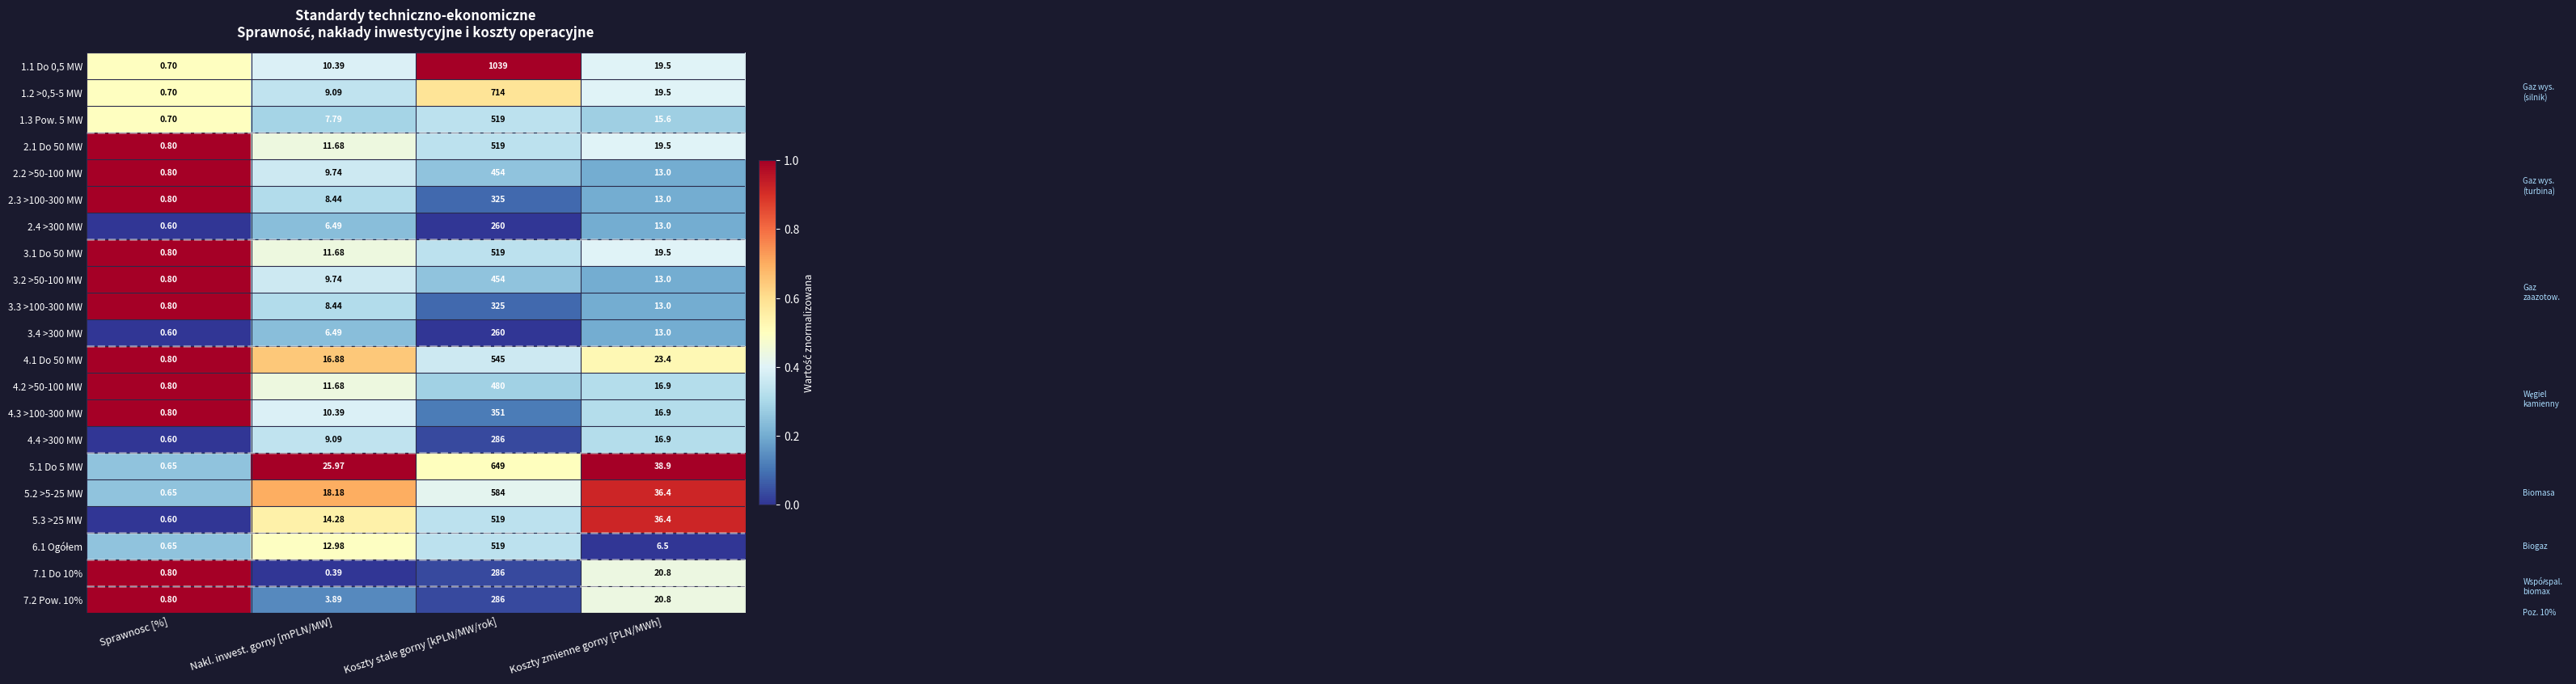

Rank the categories by 2.3 >100-300 MW value from highest to lowest.

Koszty stale gorny [kPLN/MW/rok], Koszty zmienne gorny [PLN/MWh], Nakl. inwest. gorny [mPLN/MW], Sprawnosc [%]